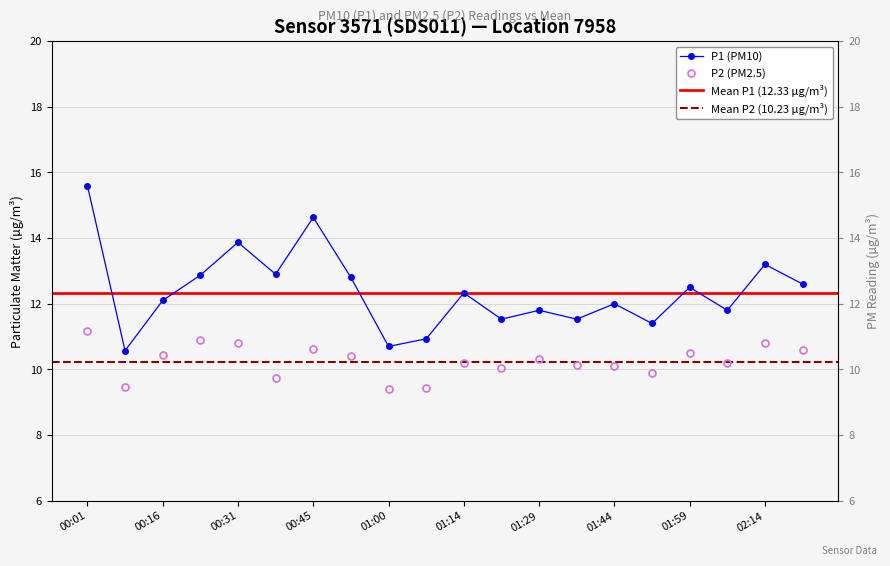

Which label corresponds to the largest value in the chart?

00:01